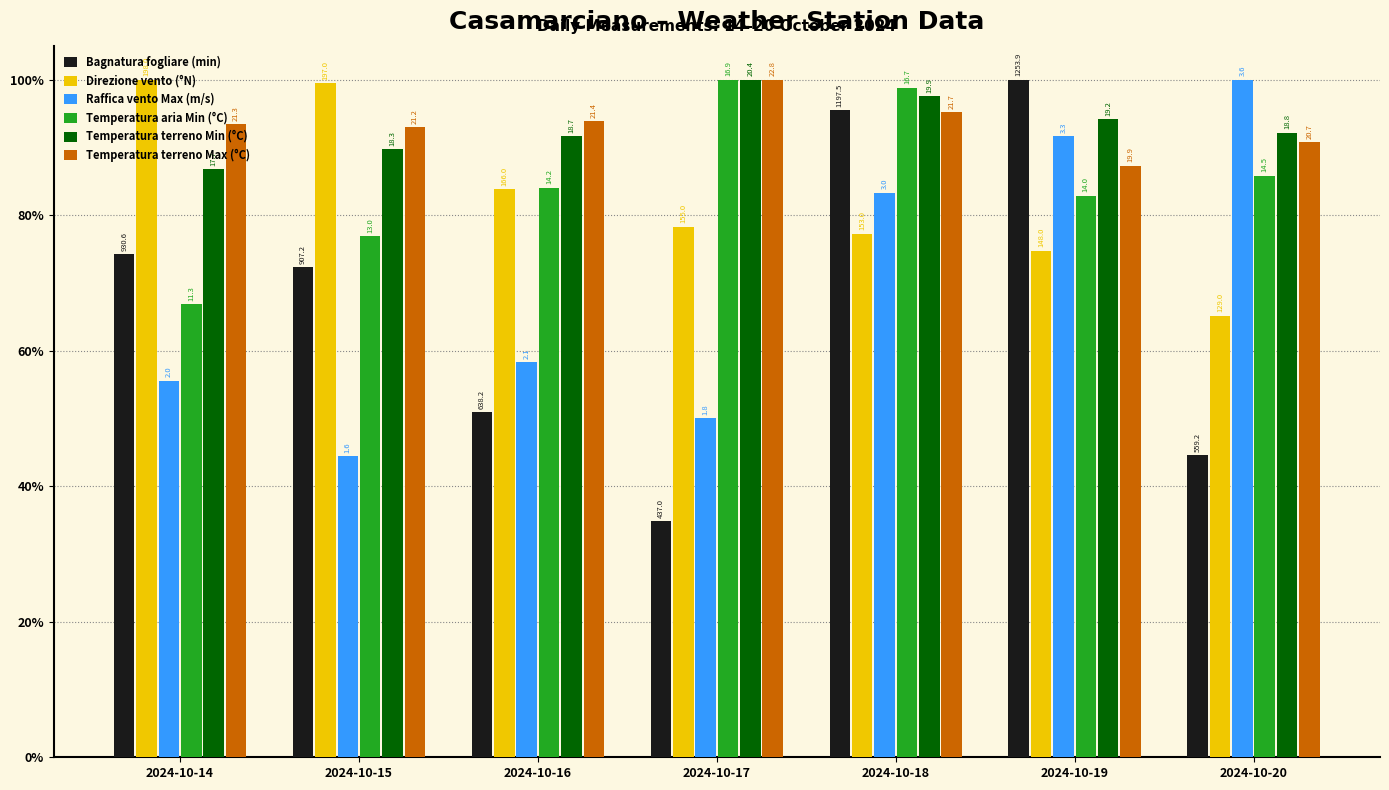

At 2024-10-18, list the series in order from largest to smallest.

Temperatura aria Min (°C), Temperatura terreno Min (°C), Bagnatura fogliare (min), Temperatura terreno Max (°C), Raffica vento Max (m/s), Direzione vento (°N)